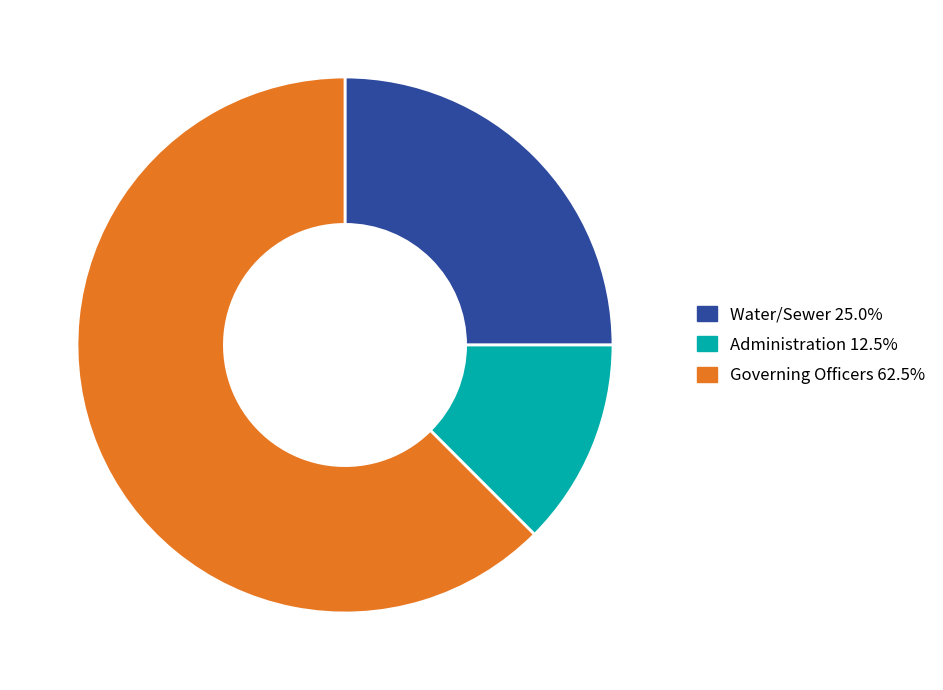

Is there any slice that represents more than half of the pie?

Yes